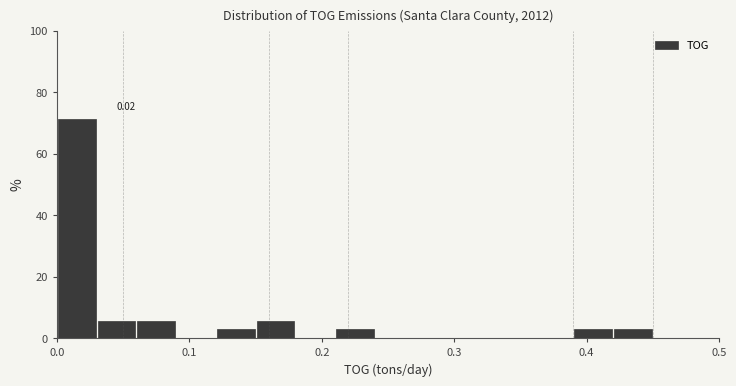

Around what value on the x-axis is the tallest bar? Give the approximate position of its centre, as read against the axis.

0.02